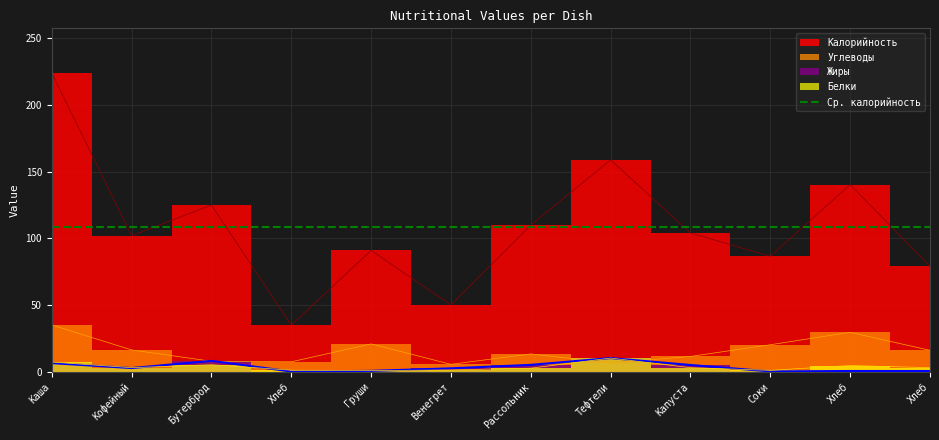

At which category does Белки reach its first local peak?

Бутерброд